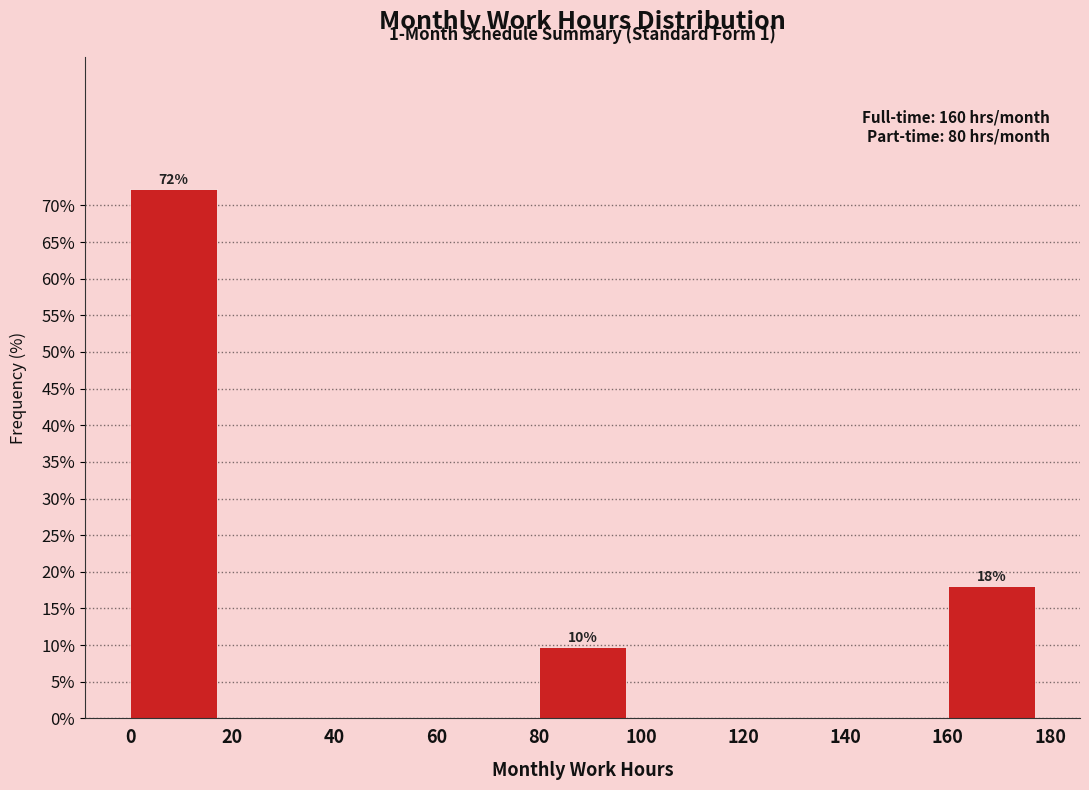

Which range on the x-axis has the tallest bar?

0 to 20